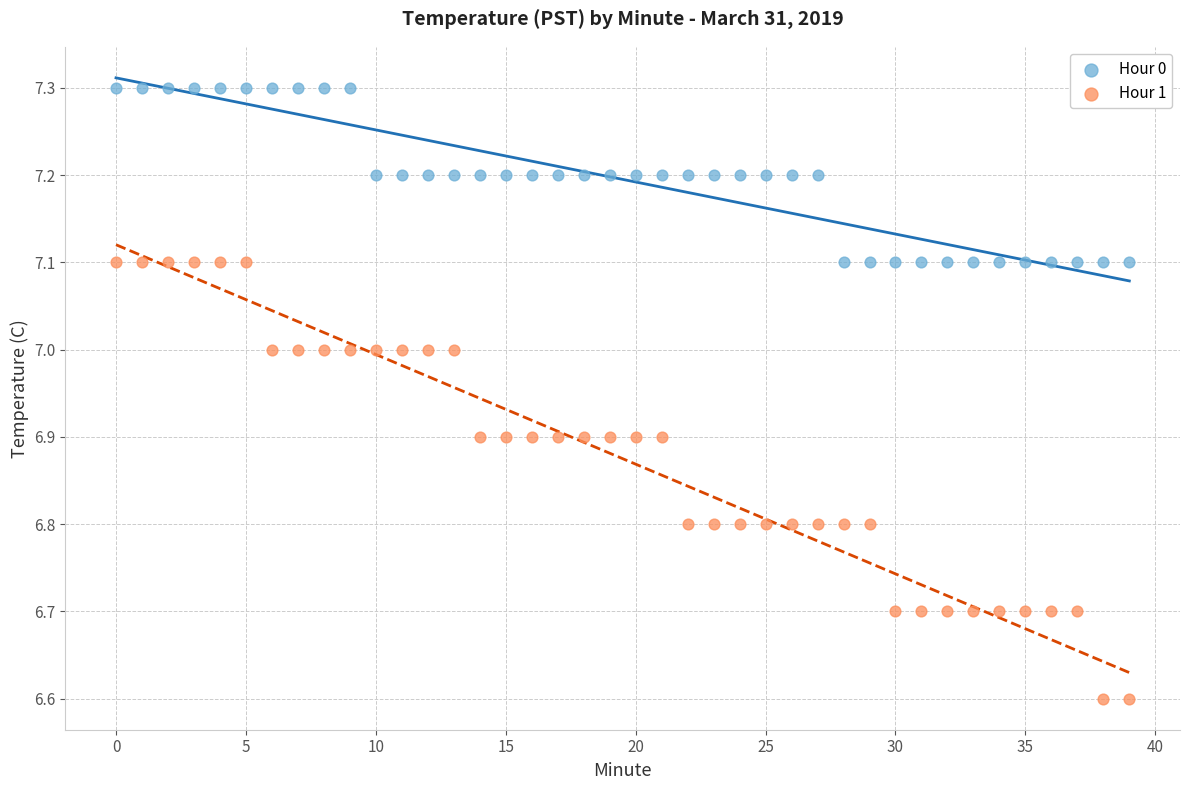

Which series reaches the minimum Y coordinate?

Hour 1